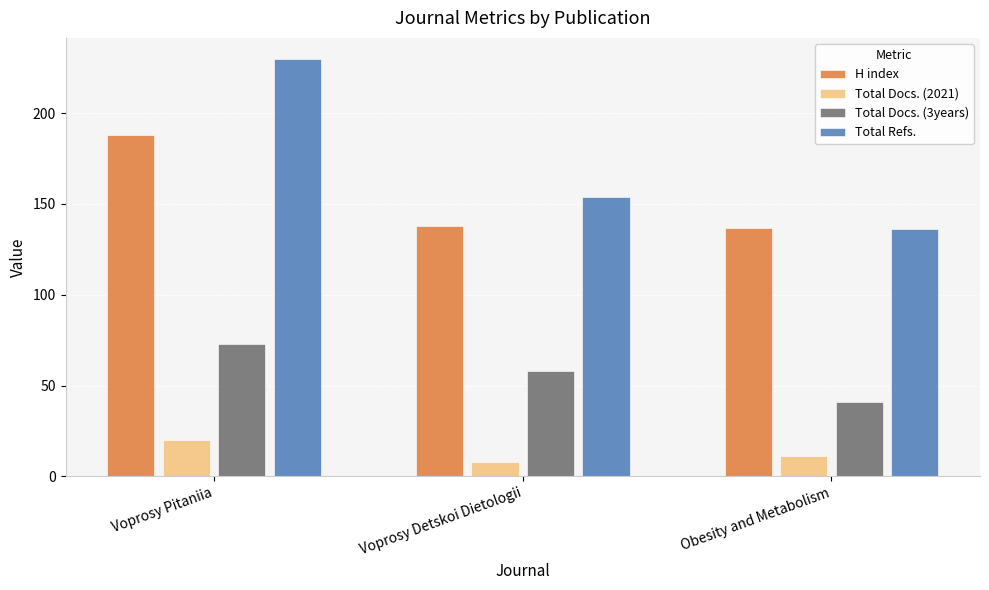

Are the bars grouped side by side (vs. stacked)?

Yes